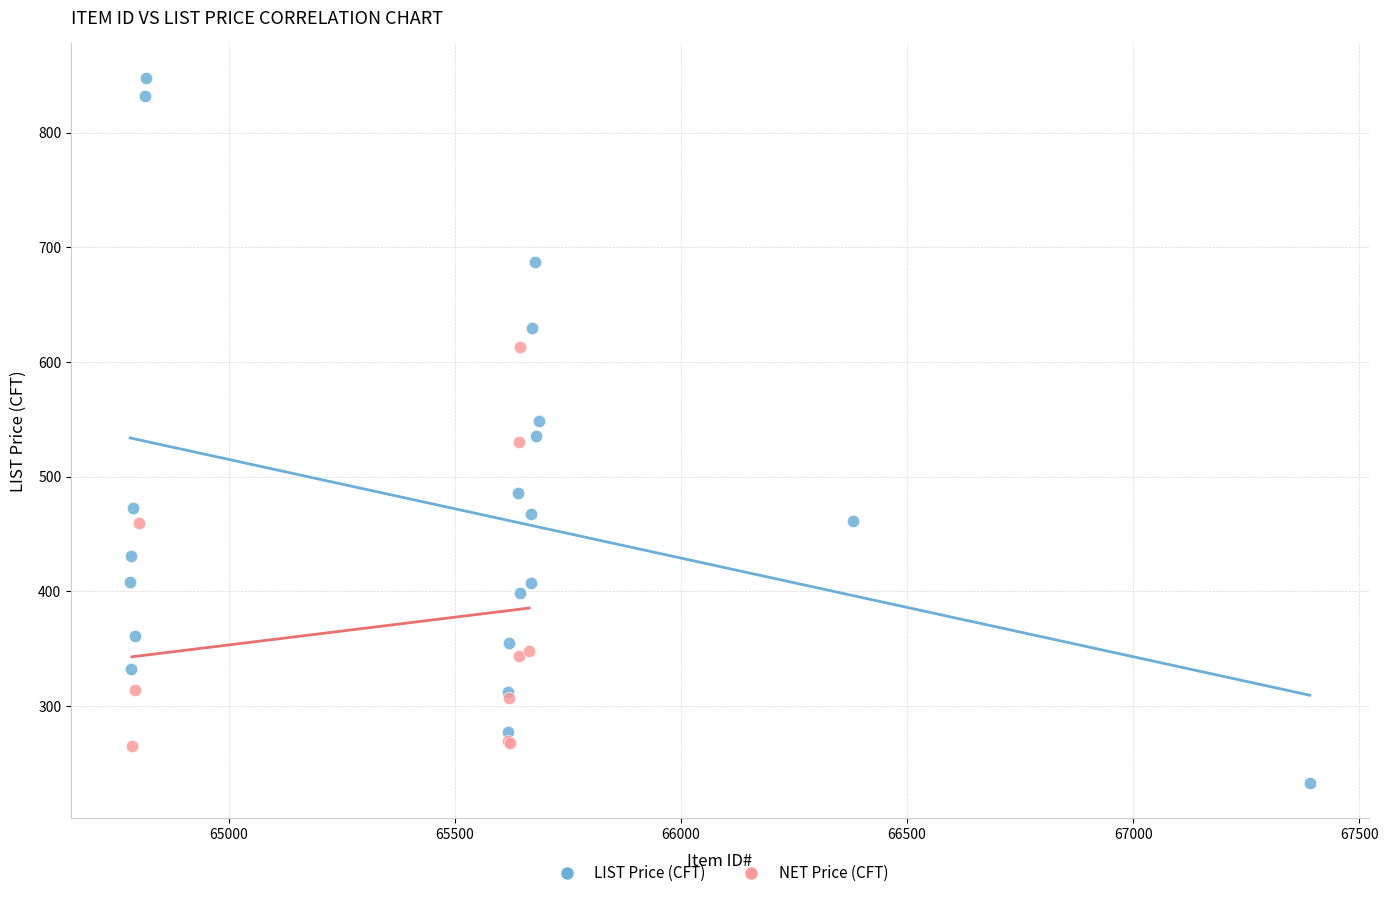

Which series reaches the minimum Y coordinate?

LIST Price (CFT)